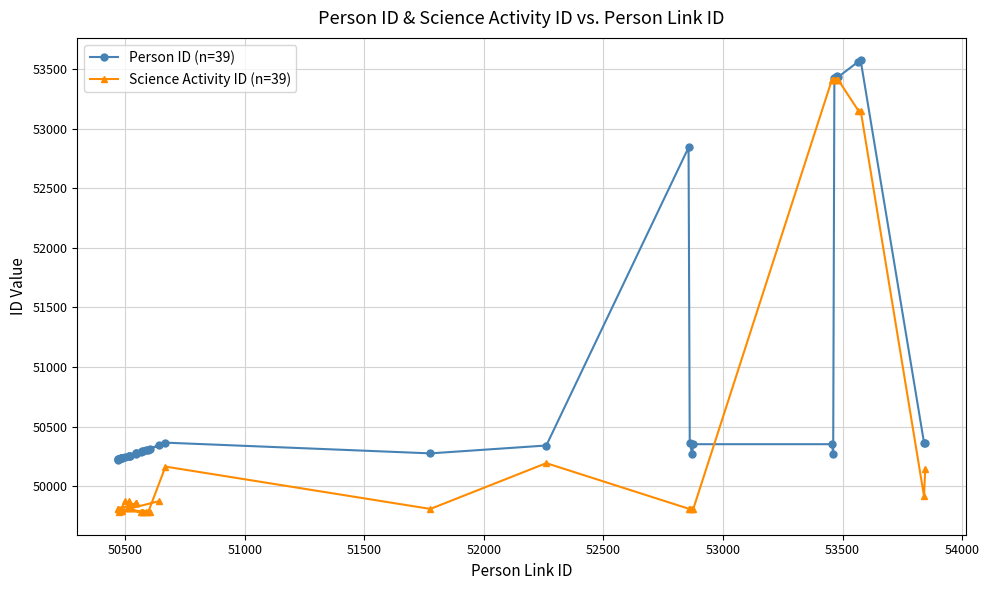

What is the sum of all Person ID (n=39) values?

1982809